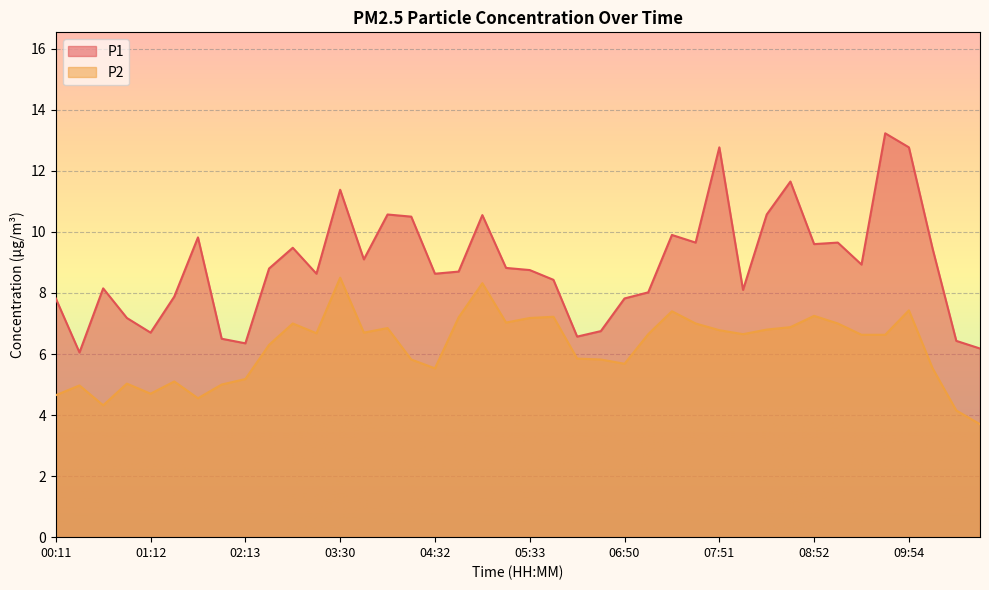

What is the label of the 31st point from the right?

02:29